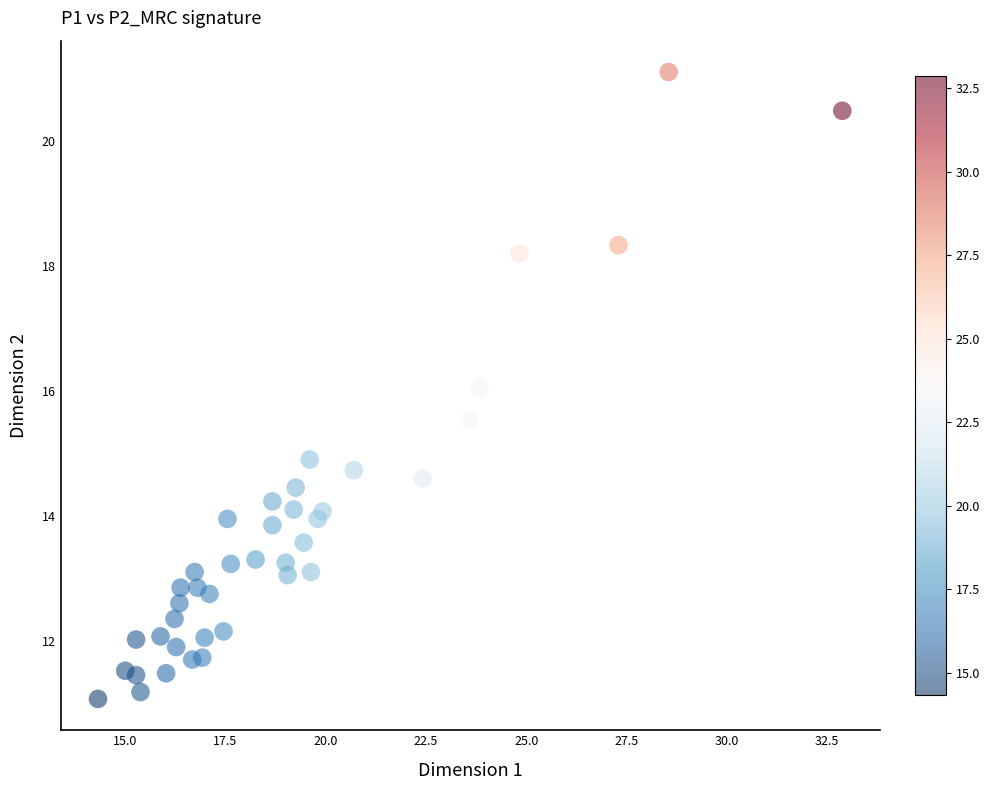

What is the range of X values (max minus min)?

18.6